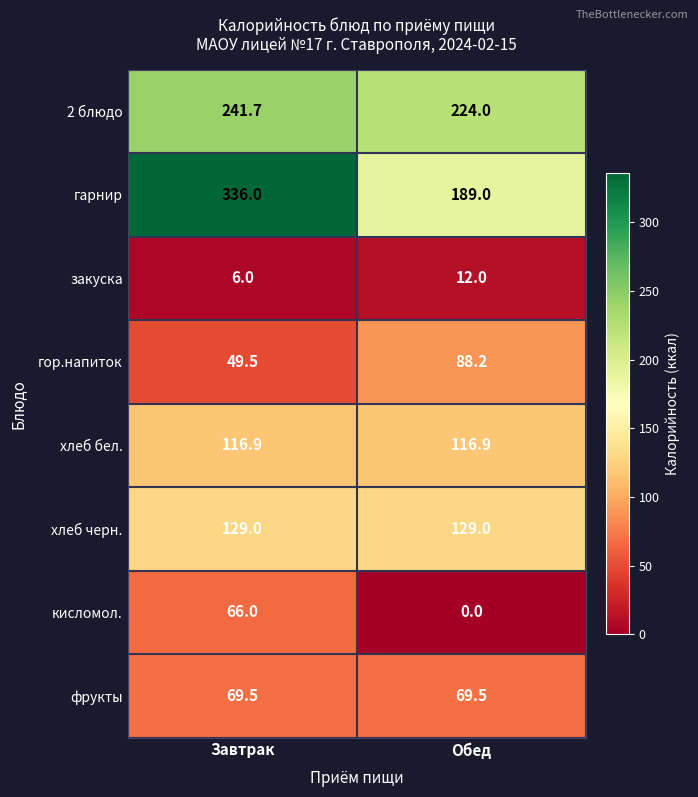

What is the average value of the фрукты series?

69.5